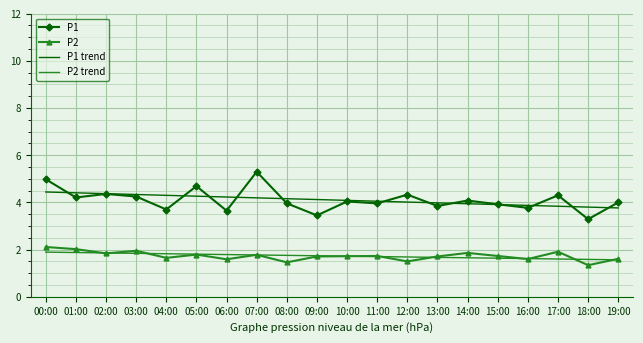

What are all the series names shown in the legend?

P1, P2, P1 trend, P2 trend